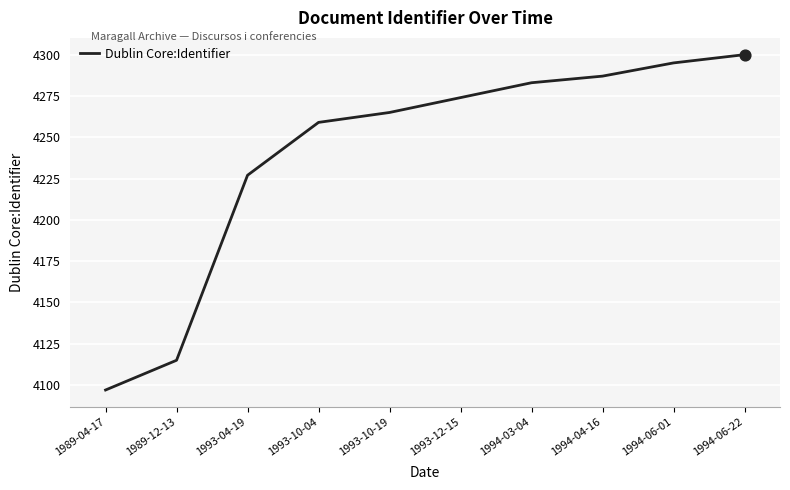

Which has a higher value, 1993-10-04 or 1989-12-13?

1993-10-04